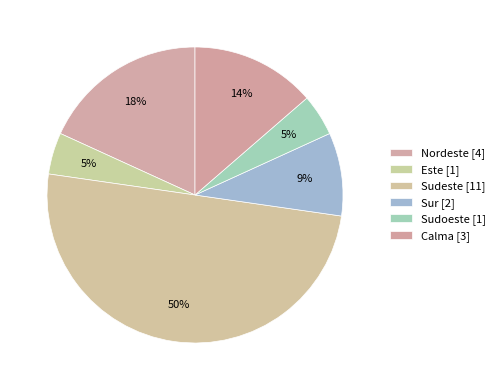

To the nearest percent, what percentage of the pie is Sudeste?

50%